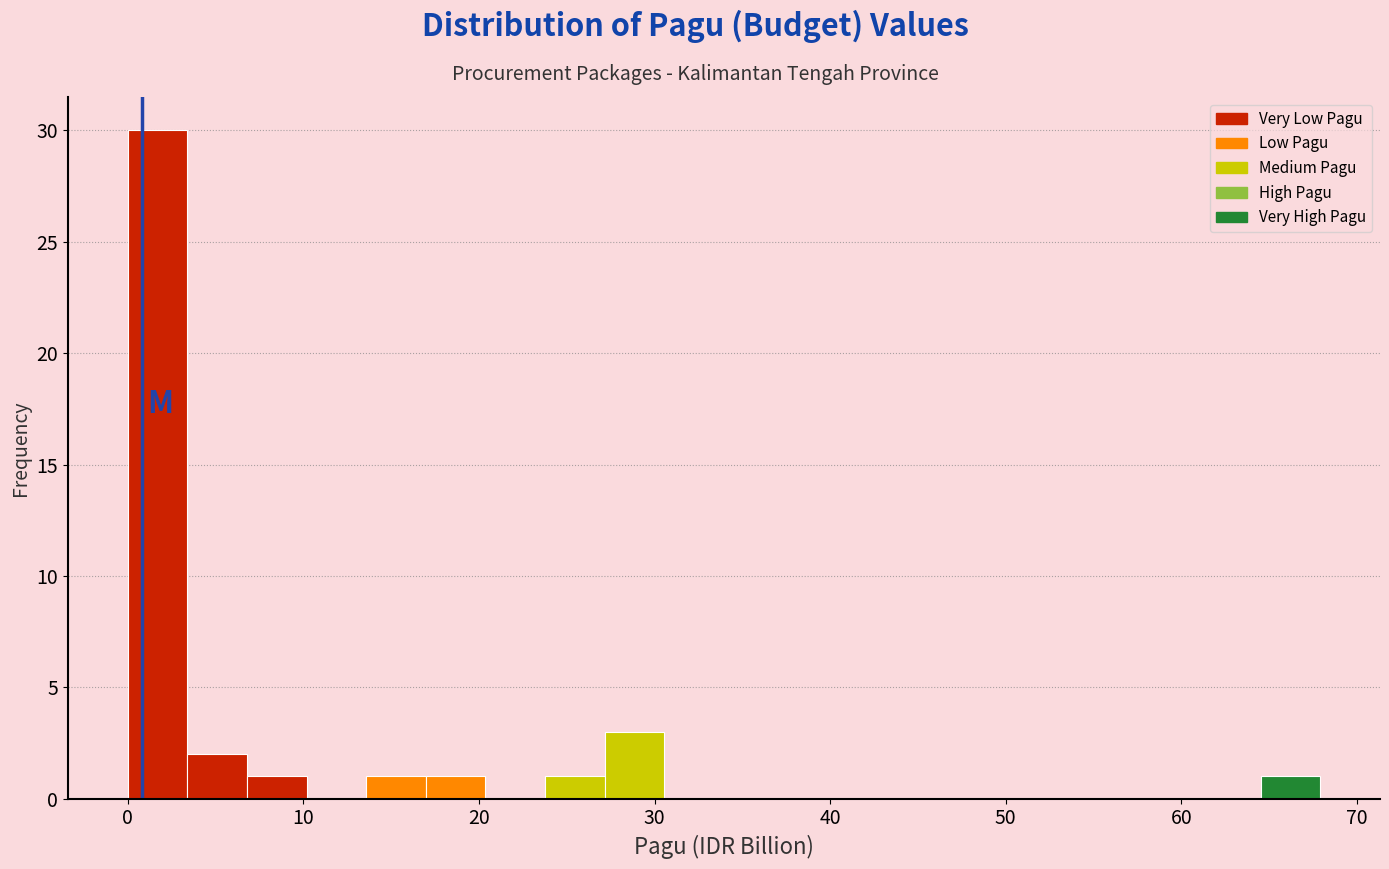

Read against the x-axis, roughly where is the centre of the tallest bar?

2